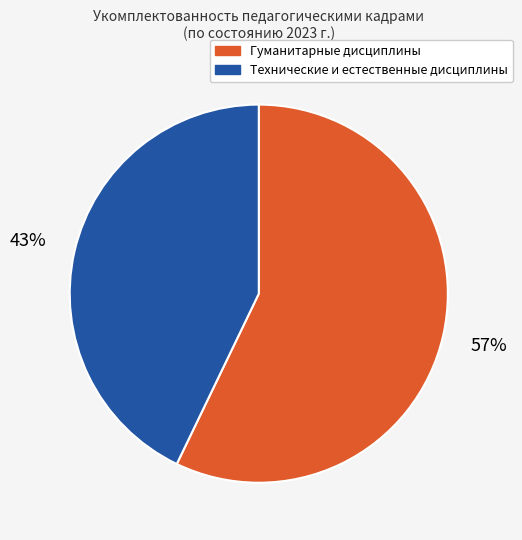

To the nearest percent, what is the difference between the largest and smallest slice percentages?

14%